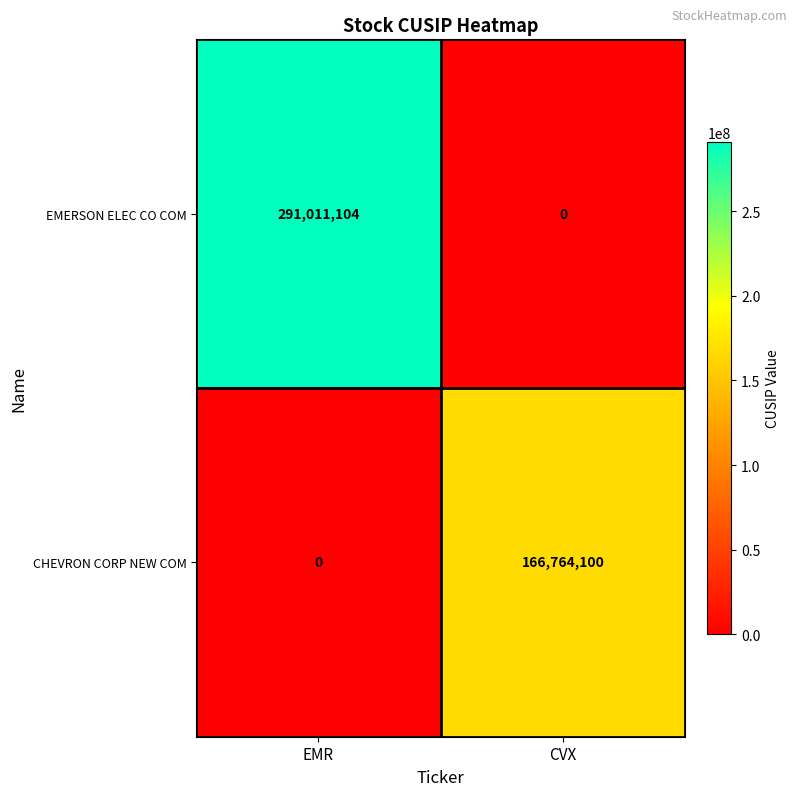

Is it true that EMERSON ELEC CO COM equals 291011104 at EMR?

True